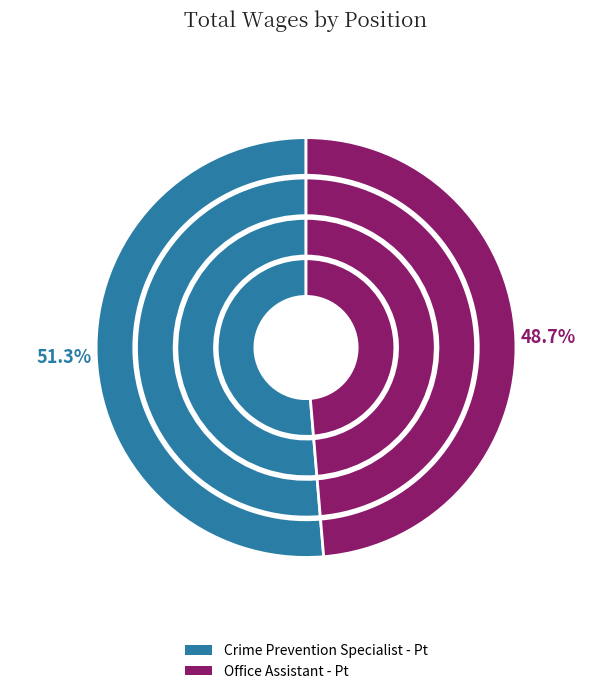

What is the total percentage of Office Assistant - Pt and Crime Prevention Specialist - Pt?

100.0%